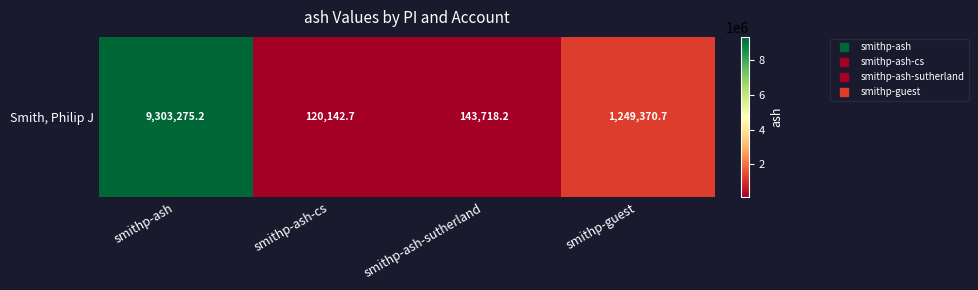

What is the difference between the values at smithp-ash-cs and smithp-guest?

1129228.0